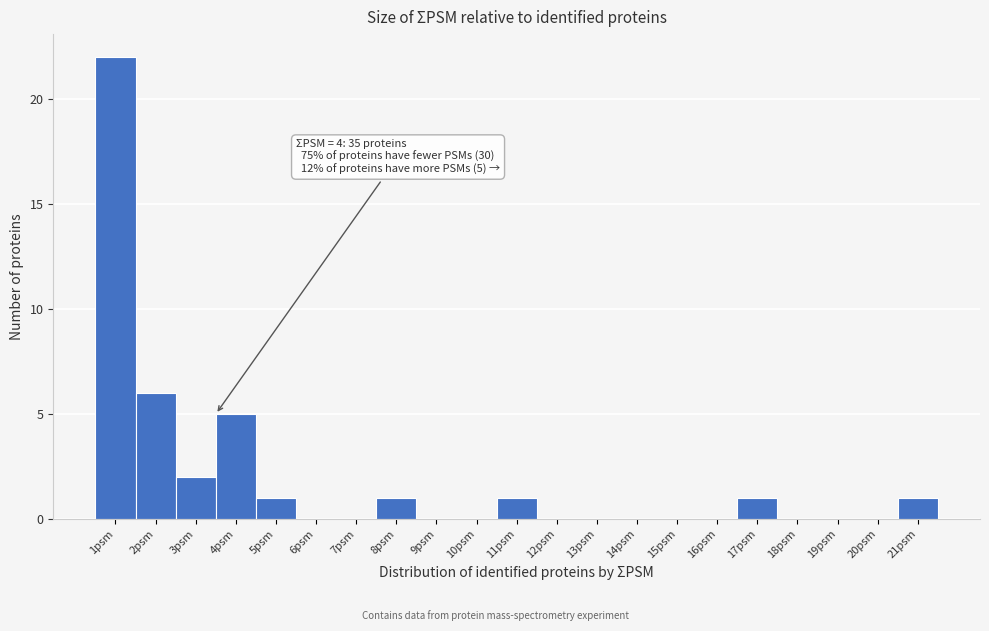

Reading left to right, extract all data points from this chart.

1psm=22	2psm=6	3psm=2	4psm=5	5psm=1	6psm=0	7psm=0	8psm=1	9psm=0	10psm=0	11psm=1	12psm=0	13psm=0	14psm=0	15psm=0	16psm=0	17psm=1	18psm=0	19psm=0	20psm=0	21psm=1